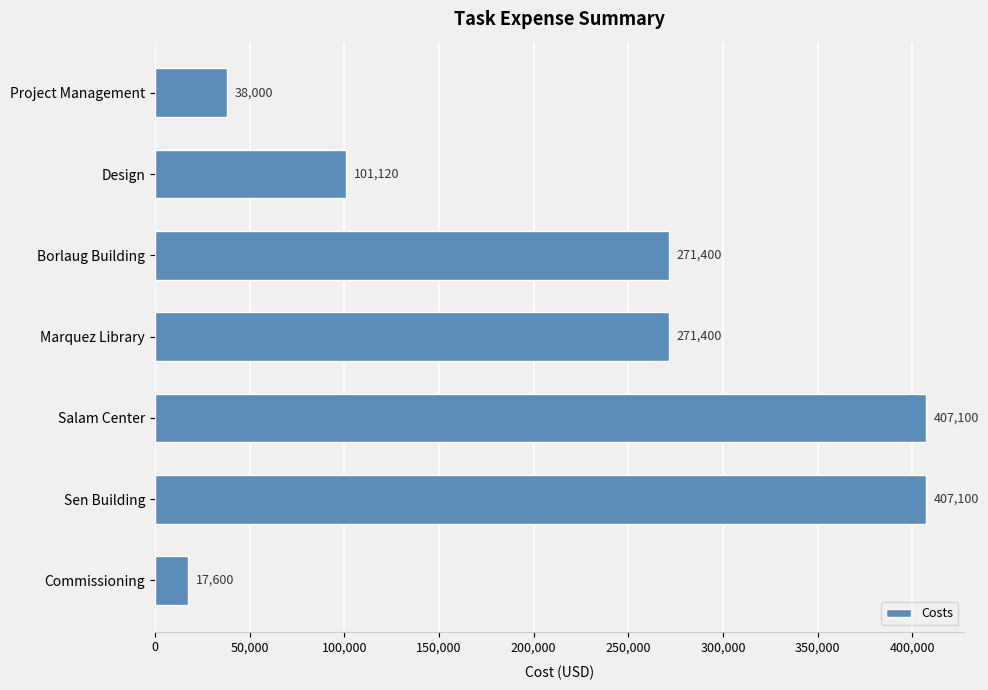

Read the value at Salam Center.

407100.0